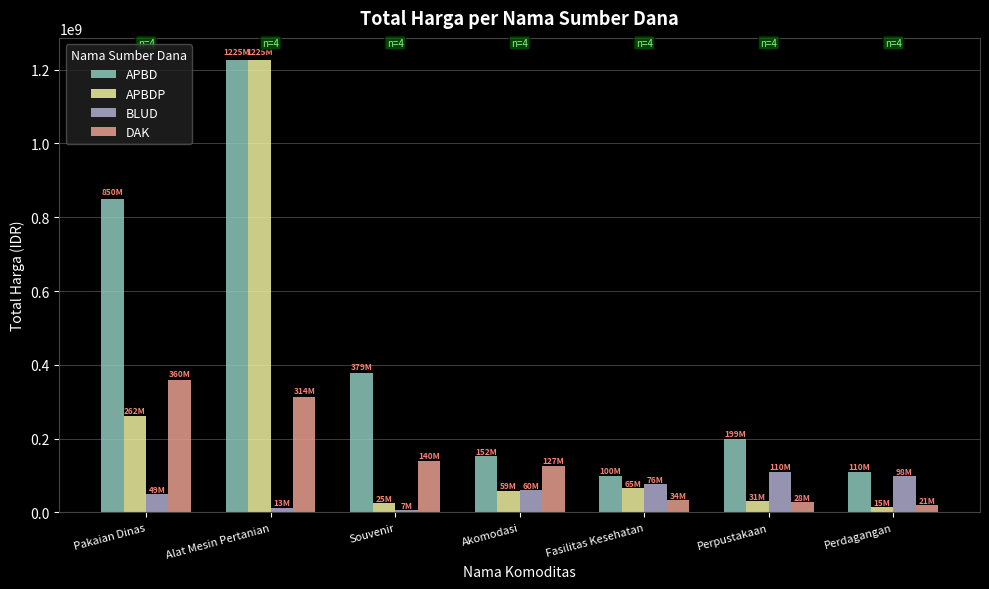

Rank the series by their average value, from highest to lowest.

APBD, APBDP, DAK, BLUD